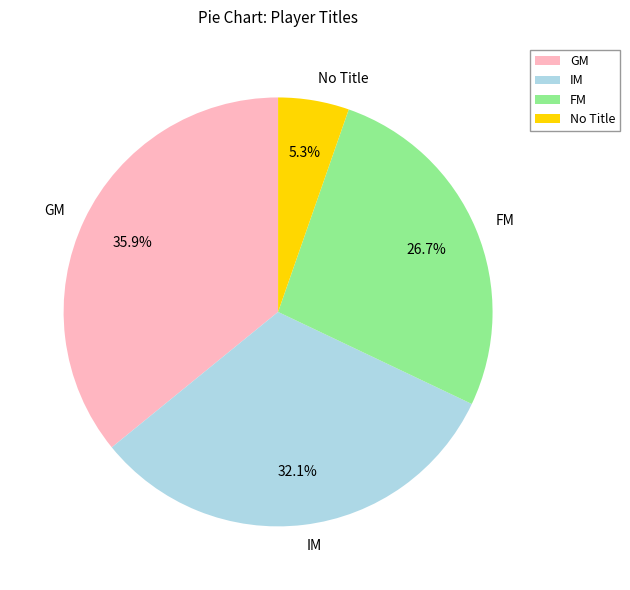

The IM slice represents 32% of the pie. True or false?

True